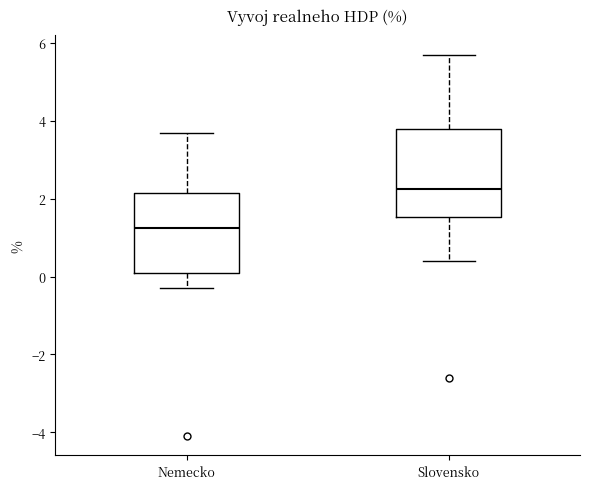

Which box is the tallest, from its lower edge to its upper edge?

Slovensko